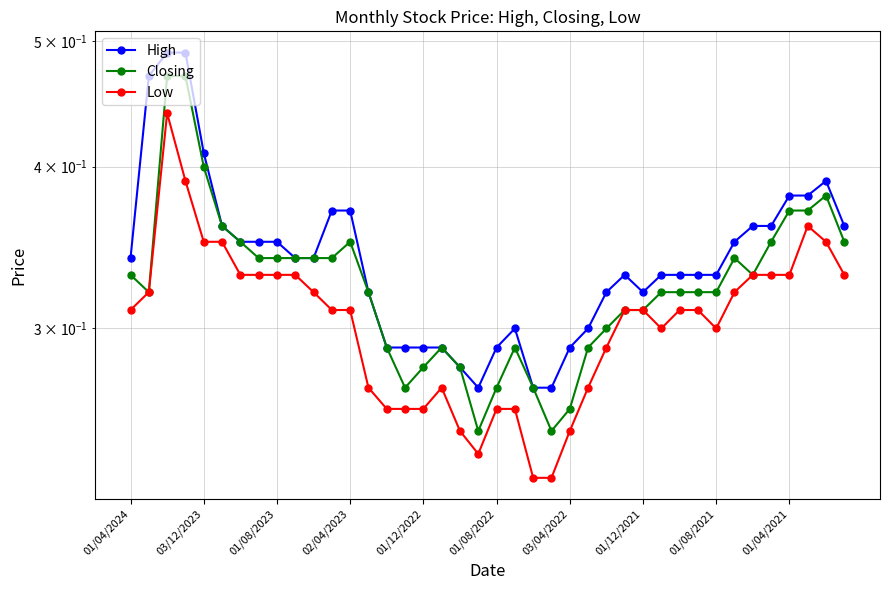

The value of Closing at 38 is 0.4. True or false?

True